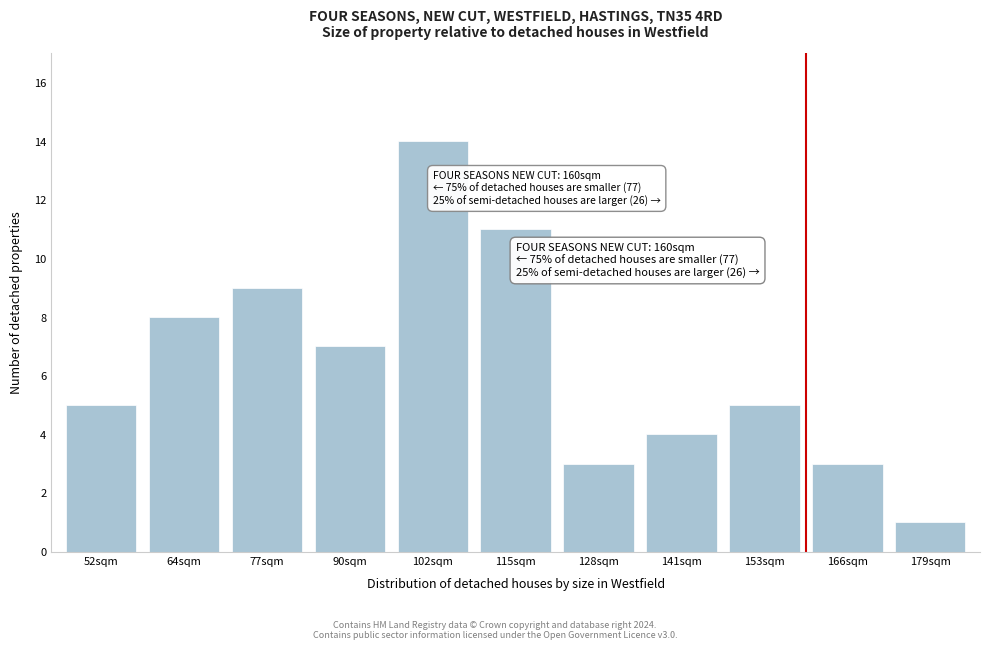

Reading left to right, what are all the values shown in this chart?

52sqm=5	64sqm=8	77sqm=9	90sqm=7	102sqm=14	115sqm=11	128sqm=3	141sqm=4	153sqm=5	166sqm=3	179sqm=1